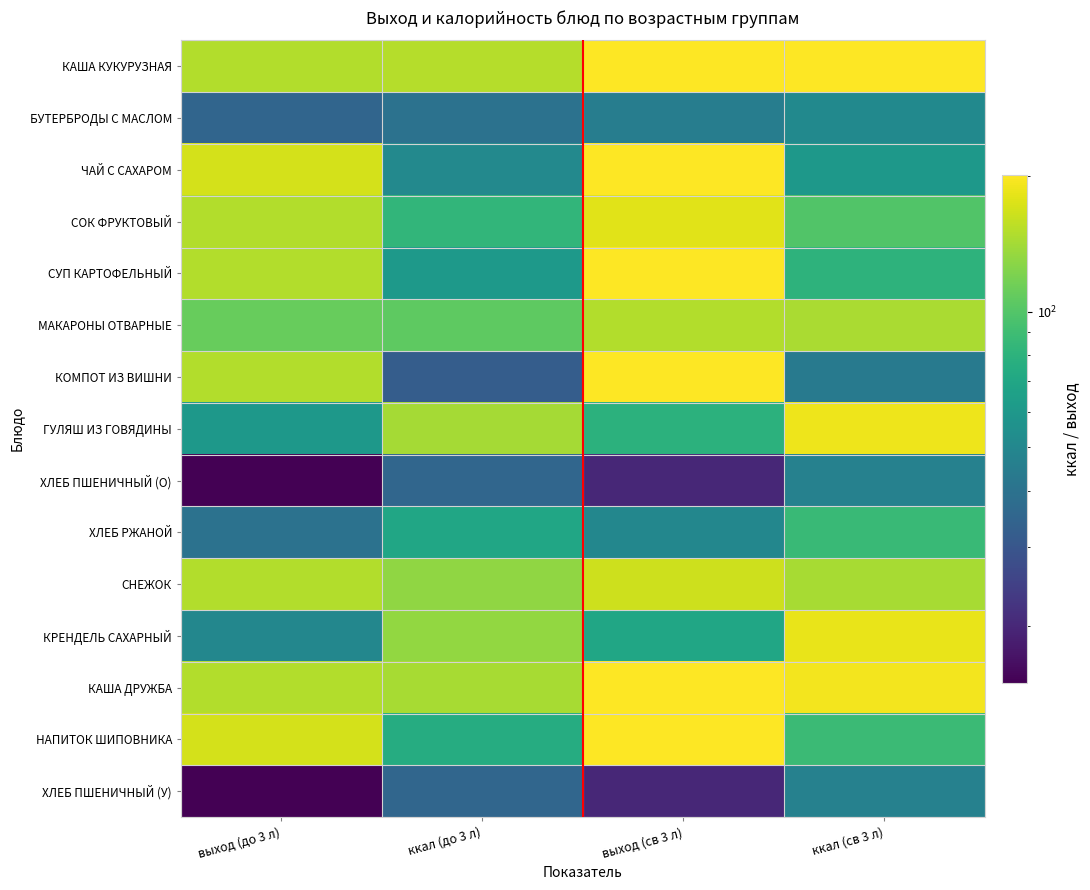

At which category is the sum across all series the highest?

выход (св 3 л)